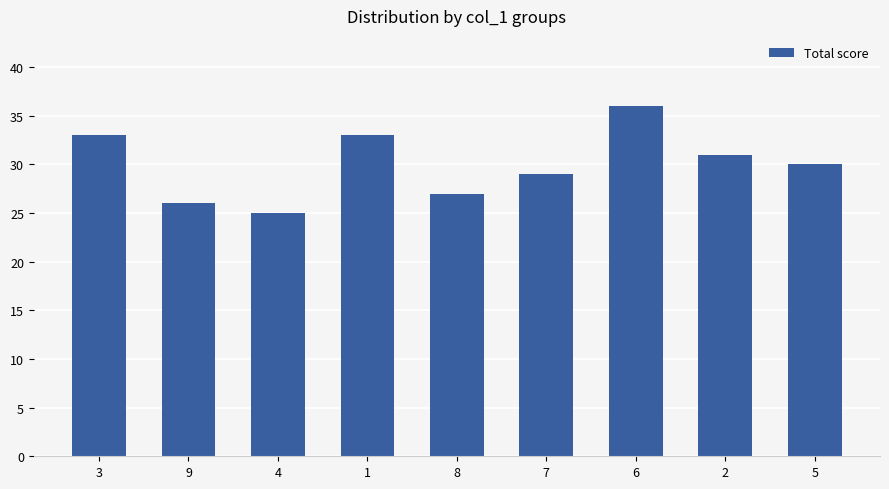

How many values are below 30?

4